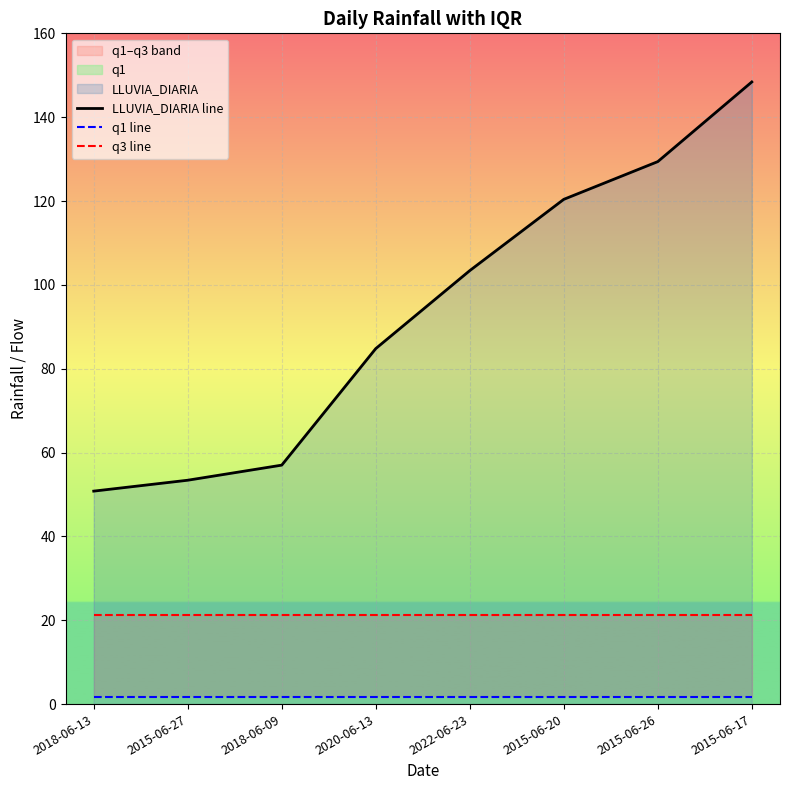

Which series changed the most between 2018-06-13 and 2020-06-13?

LLUVIA_DIARIA line